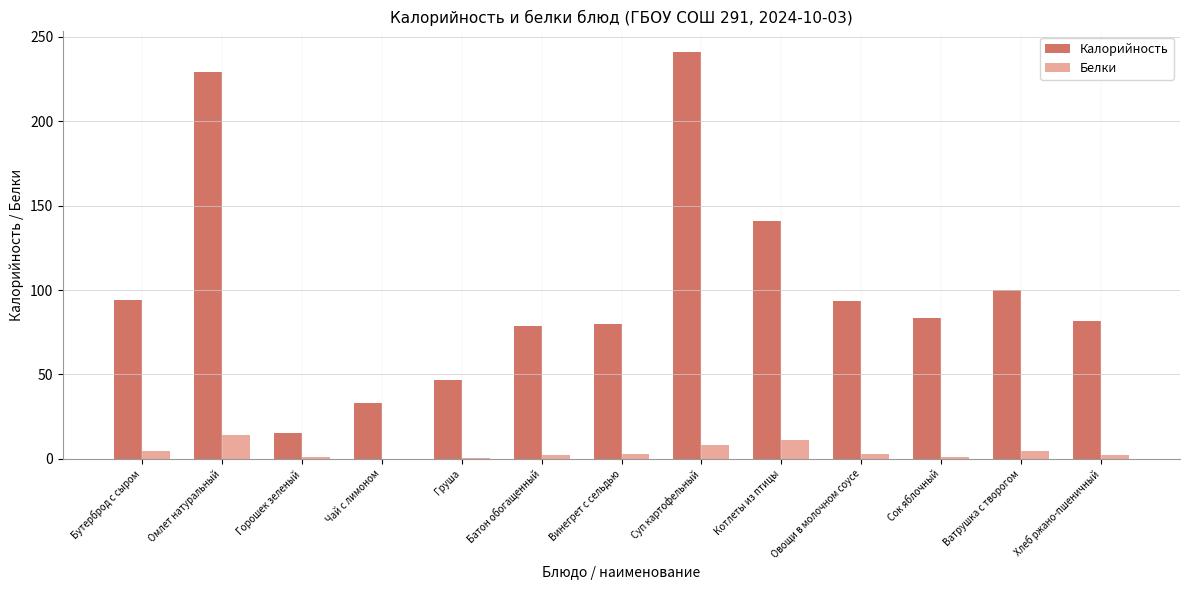

What are all the series names shown in the legend?

Калорийность, Белки